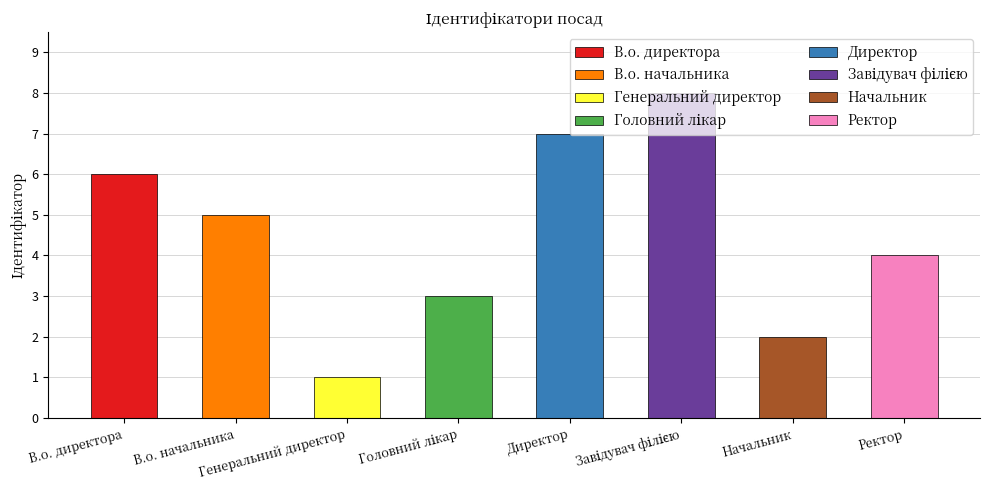

What is the maximum value shown in the chart?

8